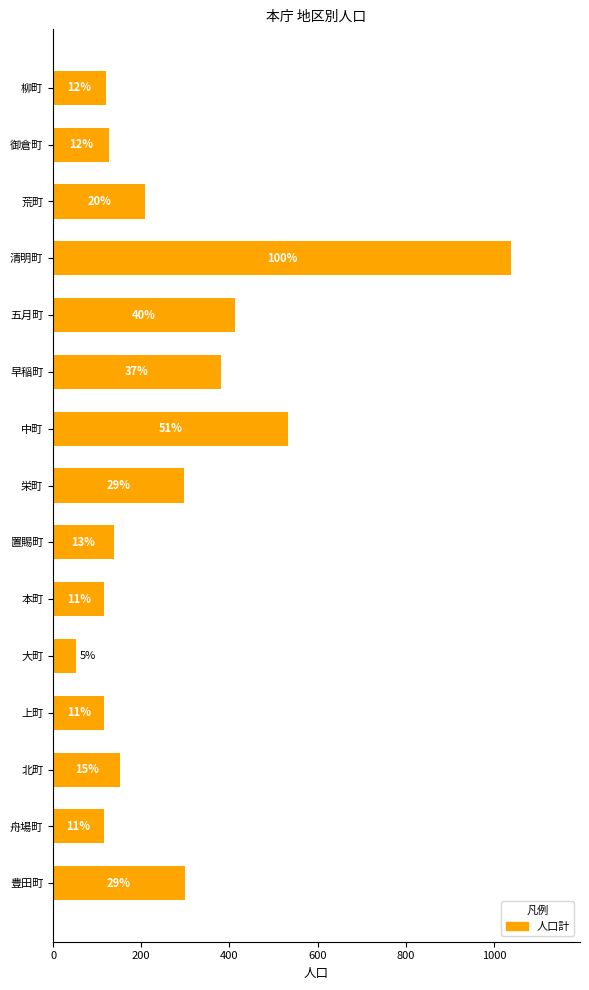

Are the bars horizontal?

Yes